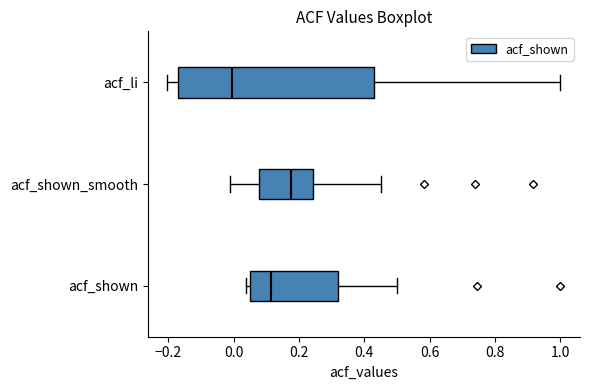

Reading bottom to top, read every box against the x-axis: the position of its median line, the range the box covers, and the ends of its whiskers. The values are not printed on the chart, so give them approximately, as read against the axis.

acf_shown: median 0.12, box 0.04 to 0.32, whiskers 0.04 (just left of the box's left edge) to 0.50
acf_shown_smooth: median 0.18, box 0.08 to 0.24, whiskers 0.00 to 0.46
acf_li: median 0.00, box -0.18 to 0.44, whiskers -0.20 to 1.00